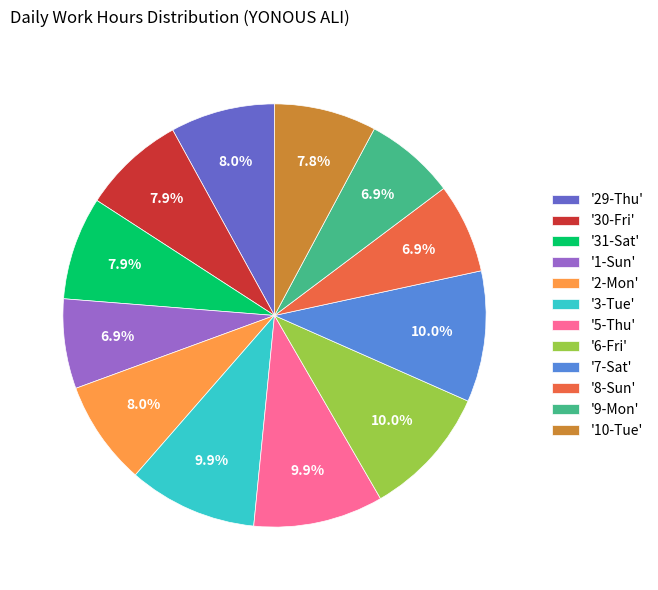

Does '31-Sat' account for over 50% of the chart?

No